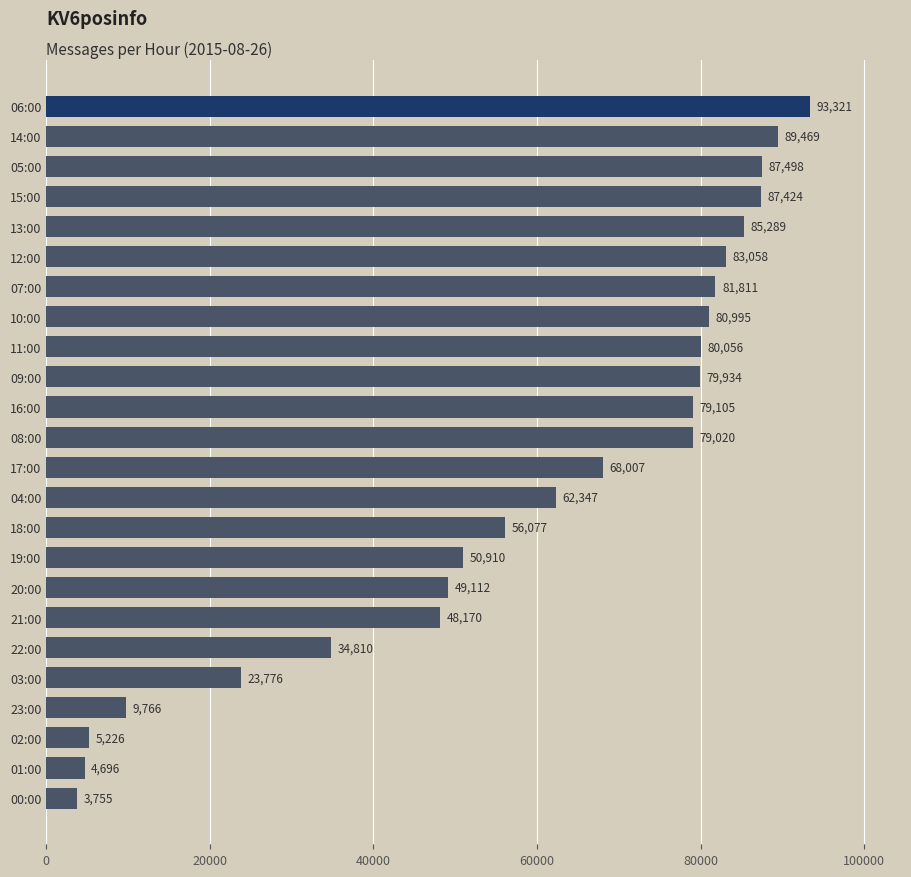

What is the maximum value shown in the chart?

93321